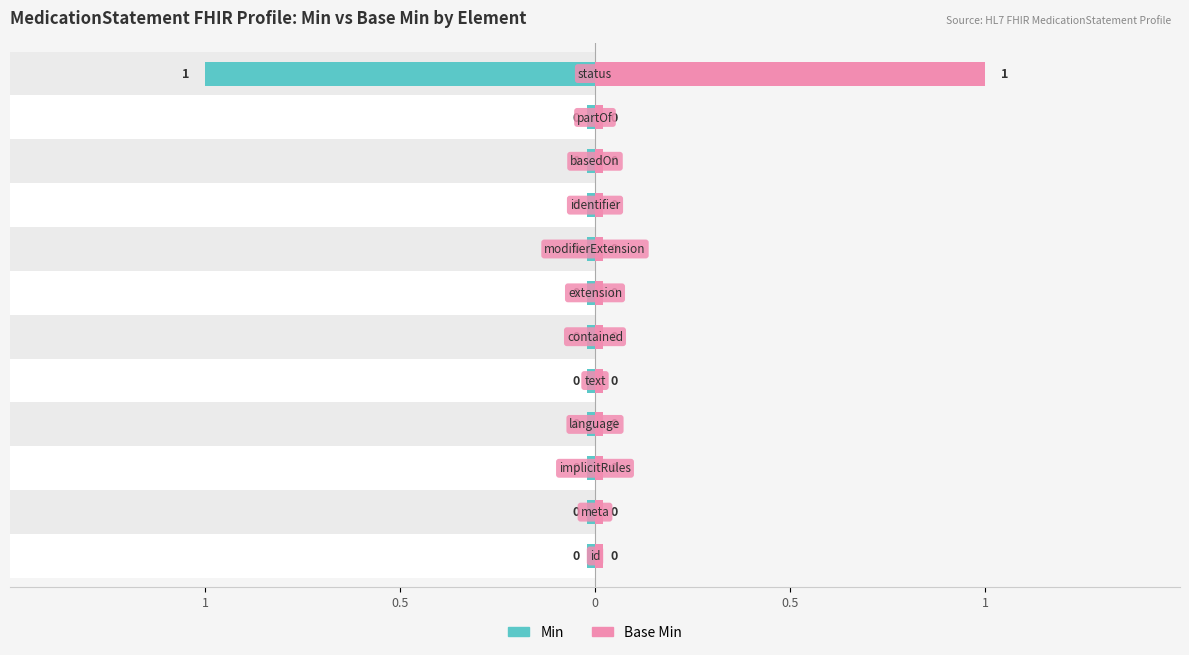

What are all the series names shown in the legend?

Min, Base Min